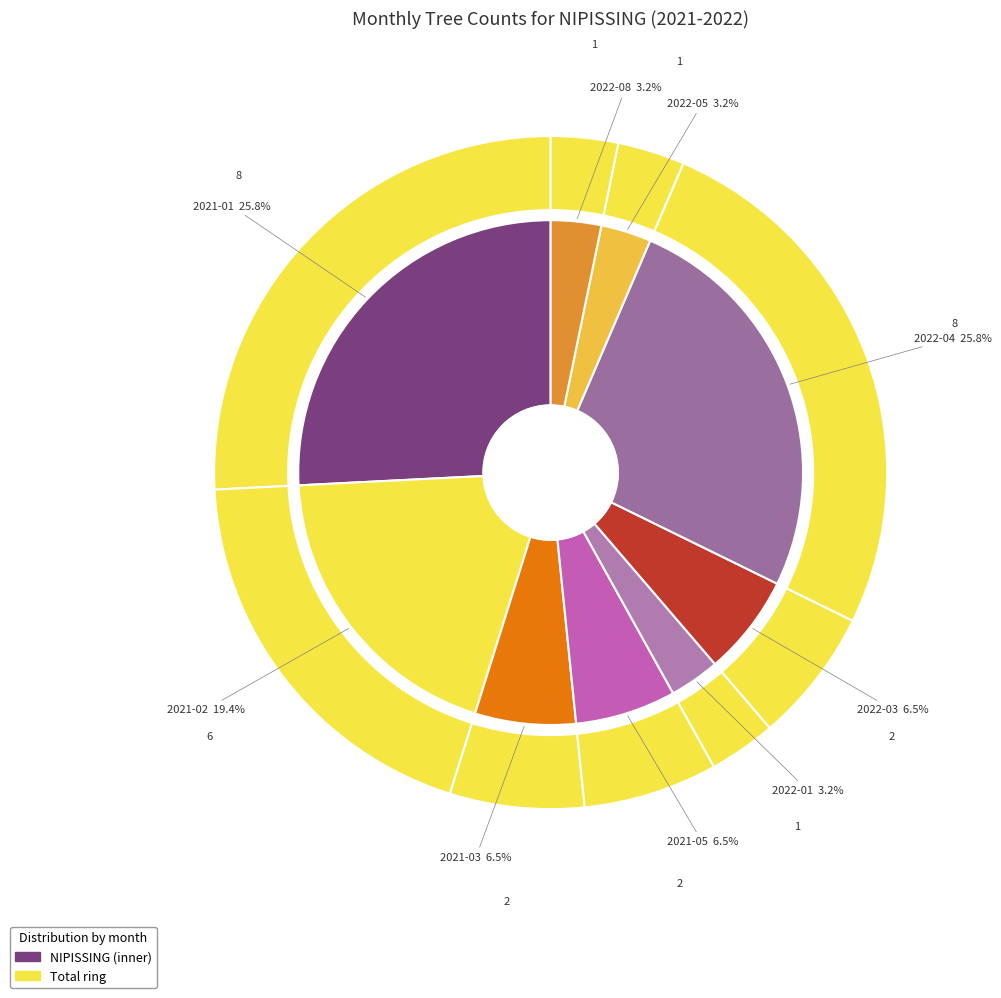

Is there any slice that represents more than half of the pie?

No